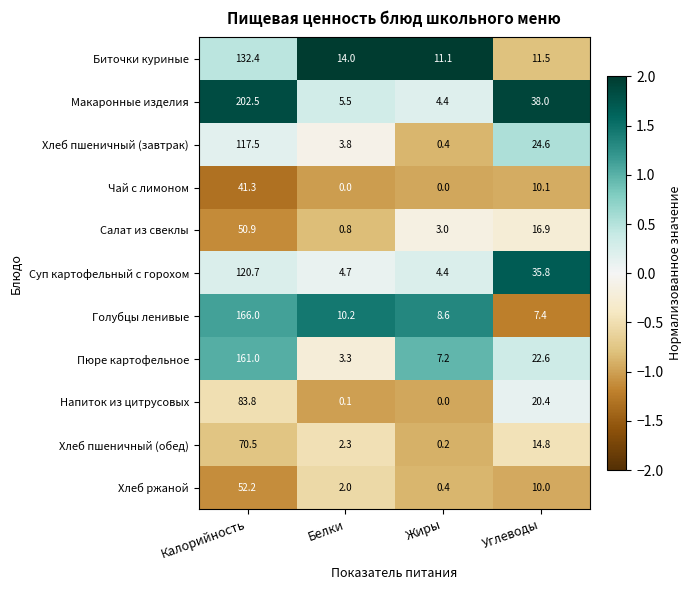

Which category has the highest value across all series?

Калорийность